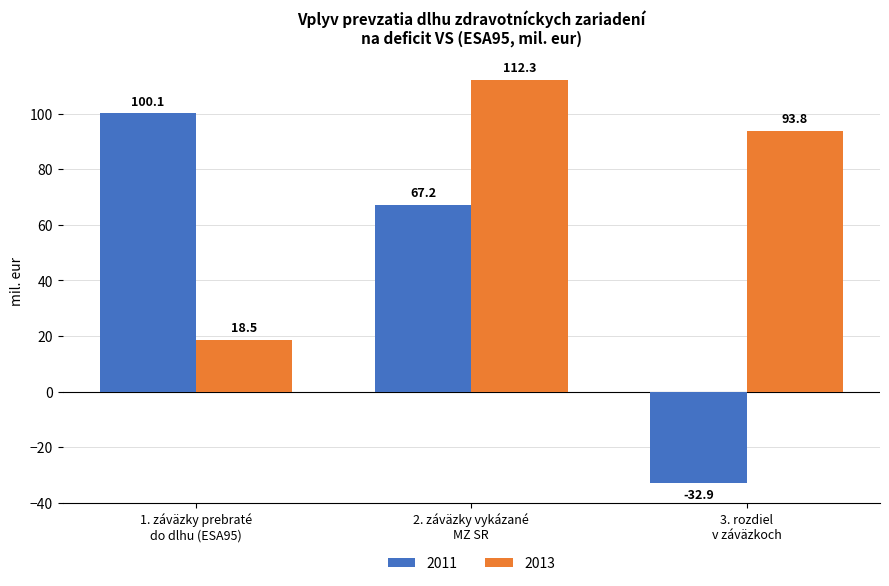

What is the average value of the 2011 series?

44.8